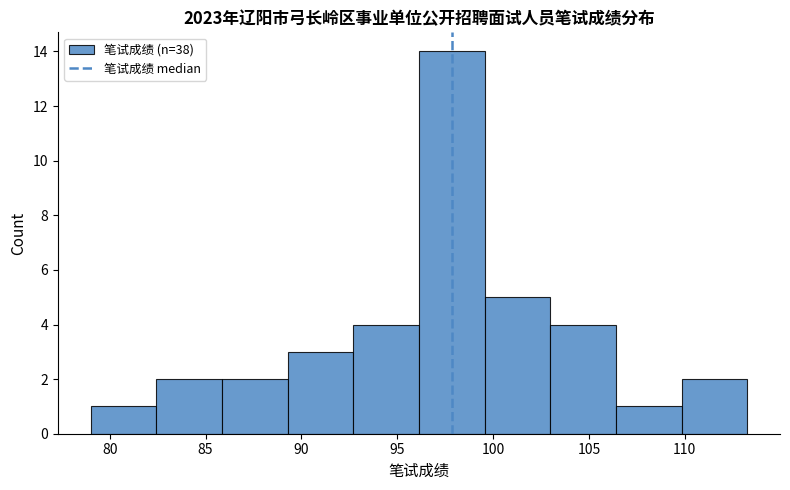

Reading left to right, transcribe this chart: for each bar, give the range it covers on the x-axis and its height. Neither the bar edges nor the heights are printed on the chart, so give them approximately, as read against the axes.

79.0 to 82.5: 1
82.5 to 86.0: 2
86.0 to 89.5: 2
89.5 to 92.5: 3
92.5 to 96.0: 4
96.0 to 99.5: 14
99.5 to 103.0: 5
103.0 to 106.5: 4
106.5 to 110.0: 1
110.0 to 113.5: 2